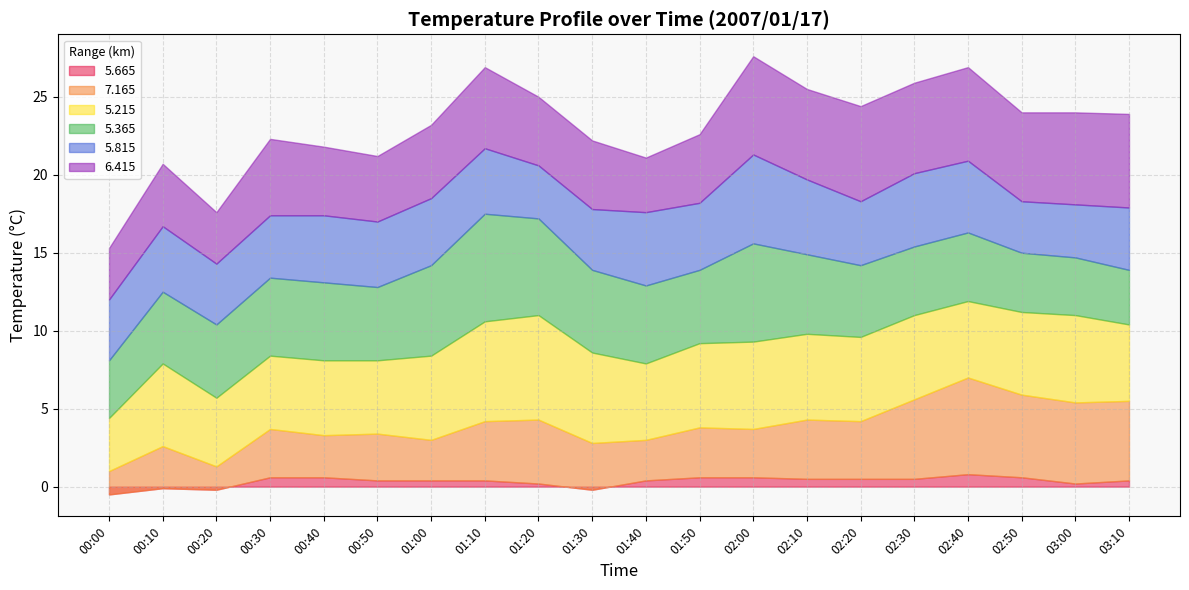

In 5.665, how many points are higher than both neighbors (excluding endpoints)?

2